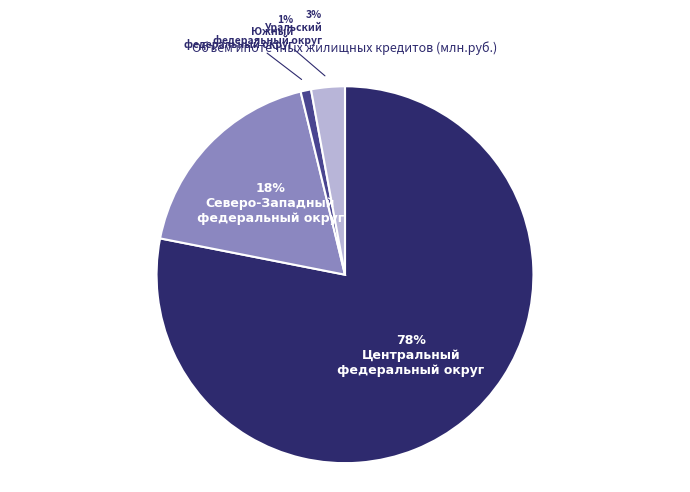

To the nearest percent, what is the difference between the largest and smallest slice percentages?

77%